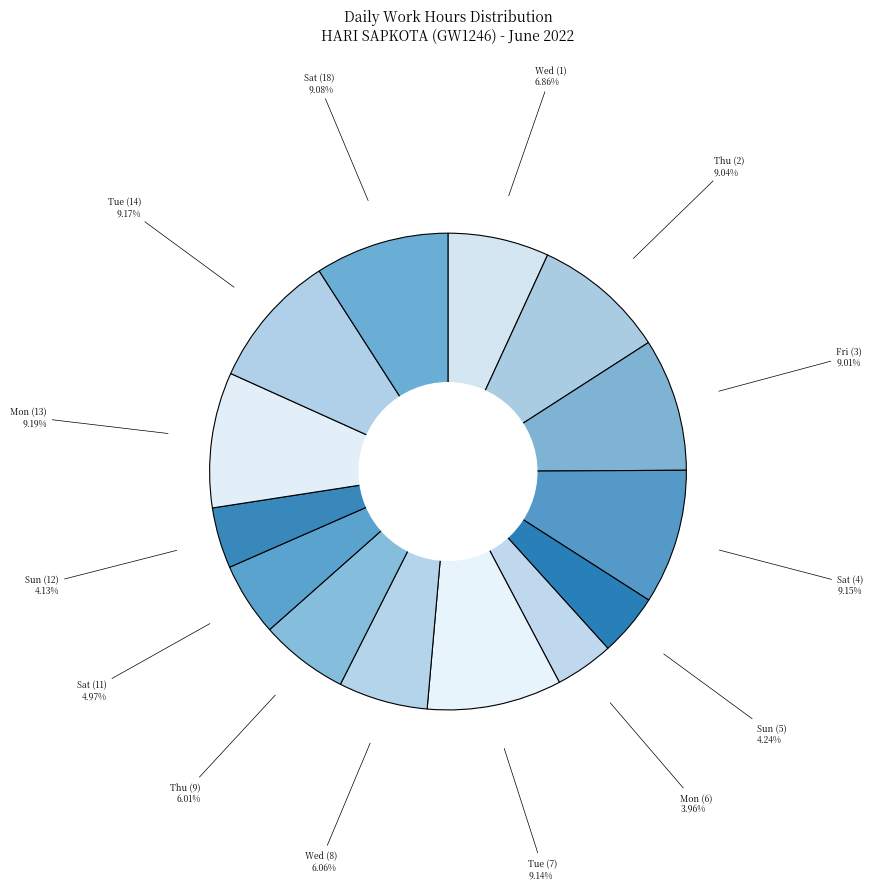

Is there a majority slice in this chart?

No